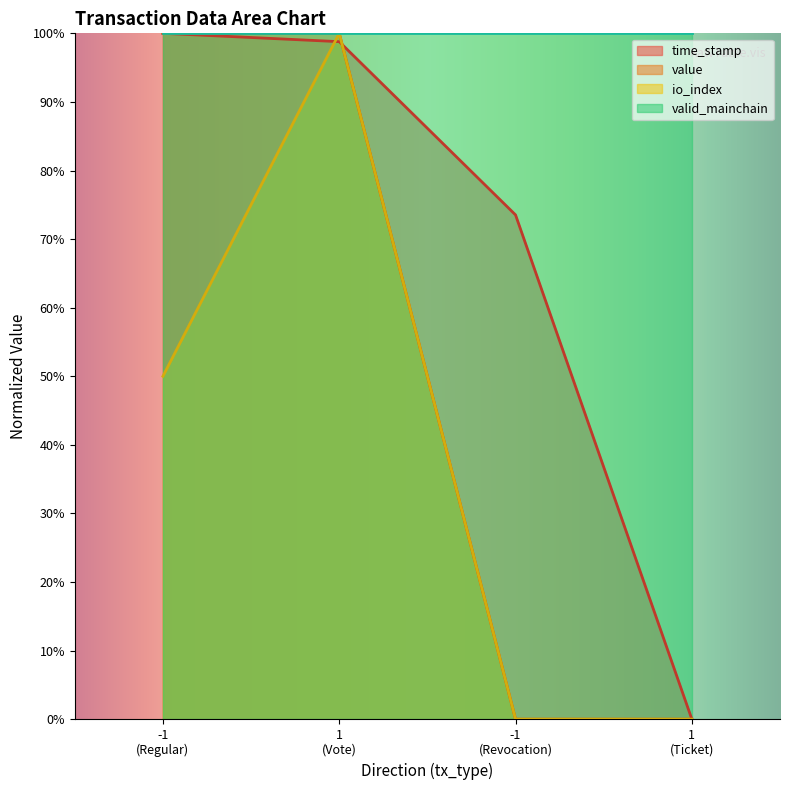

What is the total value across all series at -1?

250.0